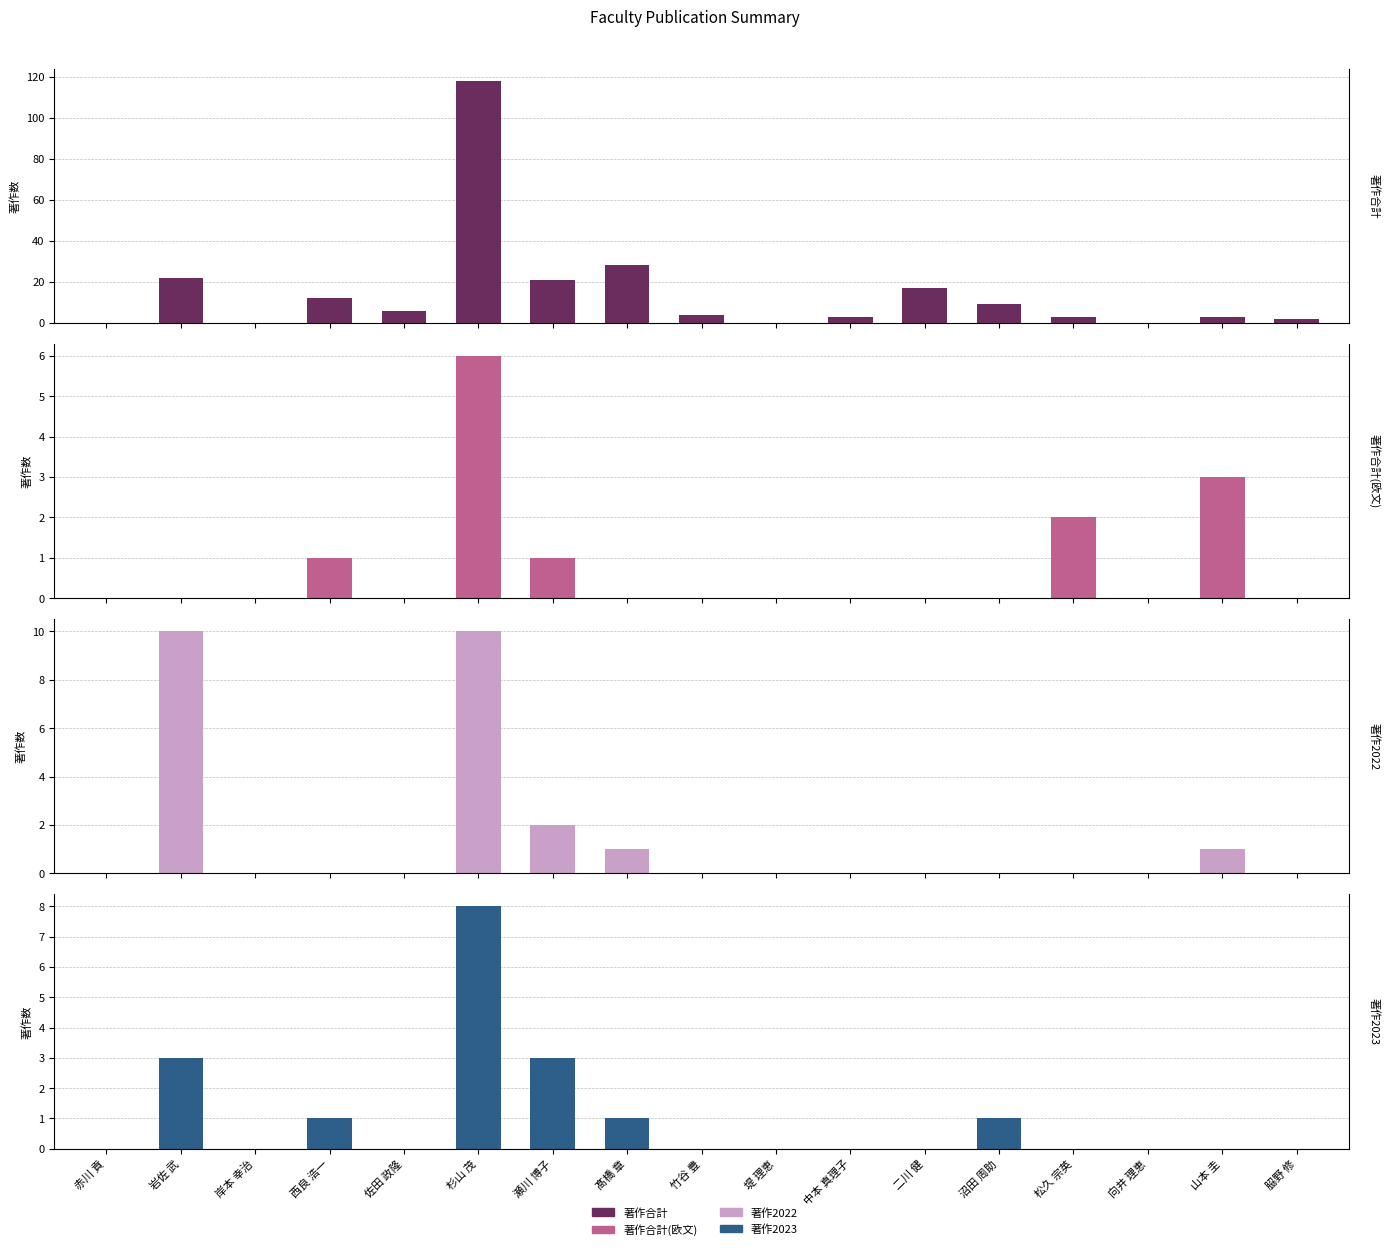

What is the difference between the 著作2022 values at 髙橋 章 and 中本 真理子?

1